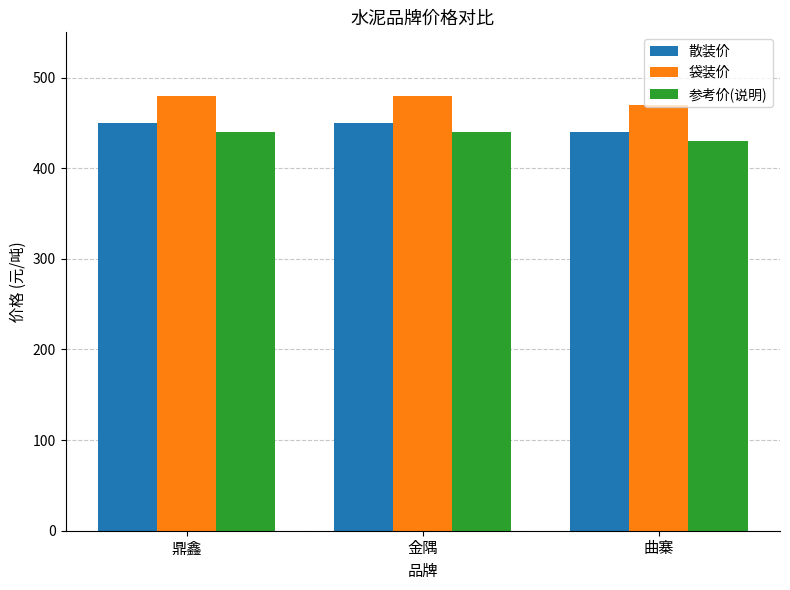

How many 袋装价 values are between 470 and 480?

3